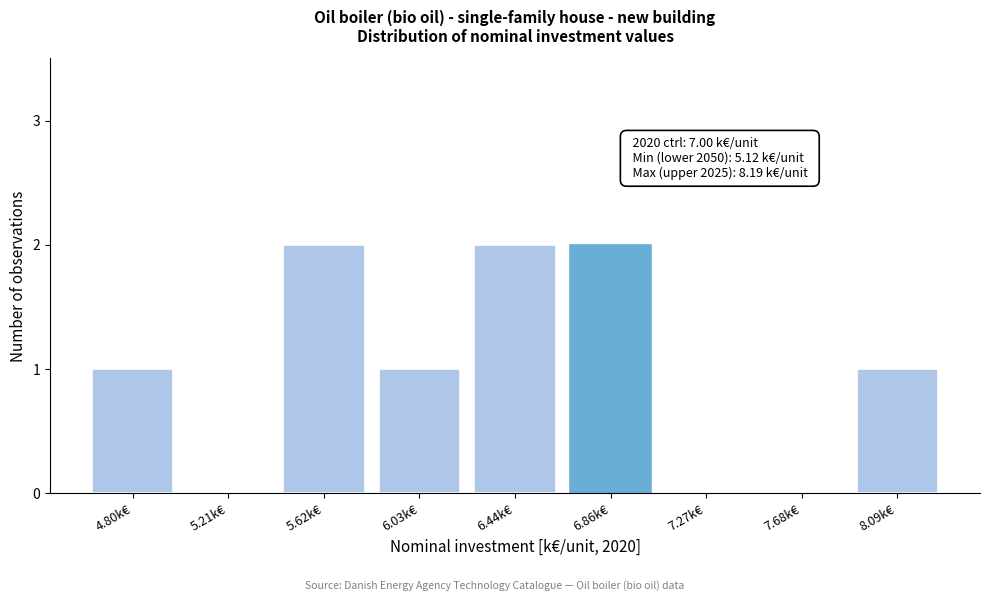

Reading left to right, extract all data points from this chart.

4.80k€=1	5.21k€=0	5.62k€=2	6.03k€=1	6.44k€=2	6.86k€=2	7.27k€=0	7.68k€=0	8.09k€=1